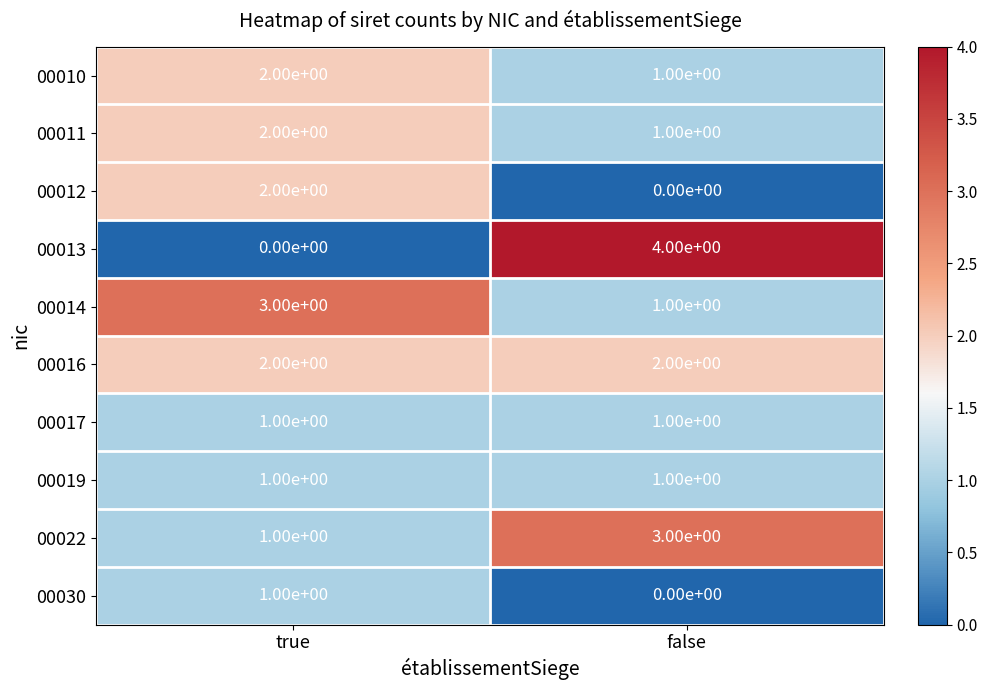

Between true and false, which series saw the biggest shift?

00013